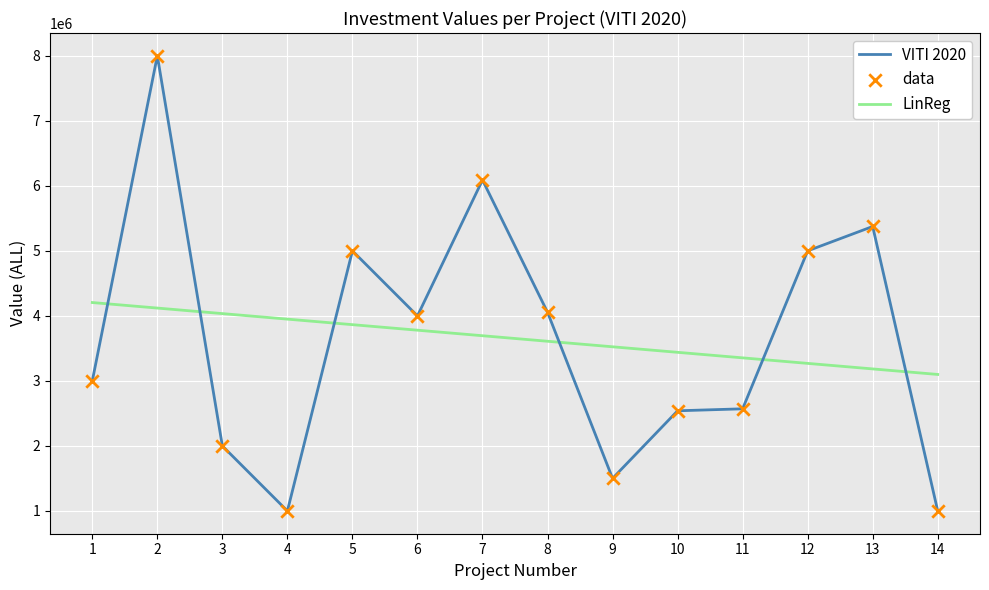

At which category is the sum across all series the highest?

2